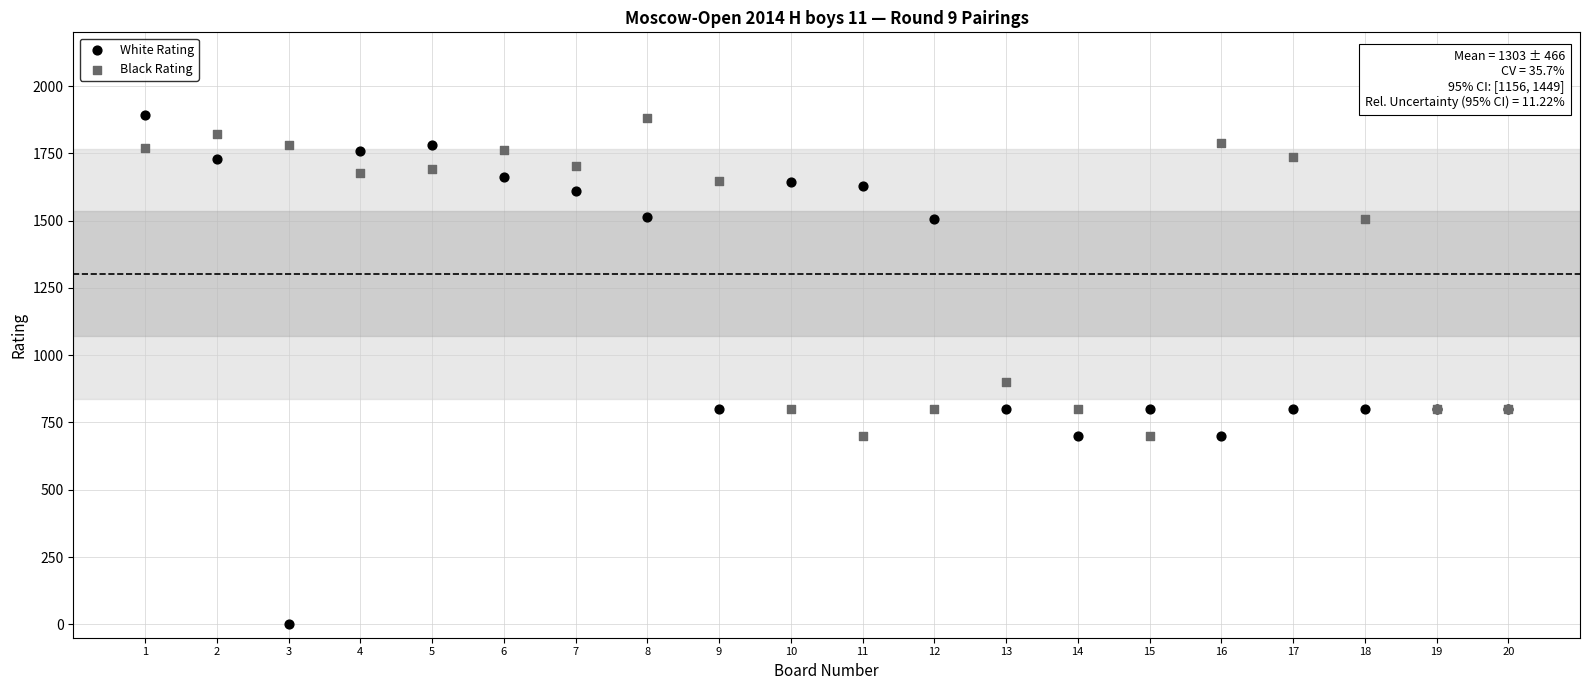

What are all the series names shown in the legend?

White Rating, Black Rating